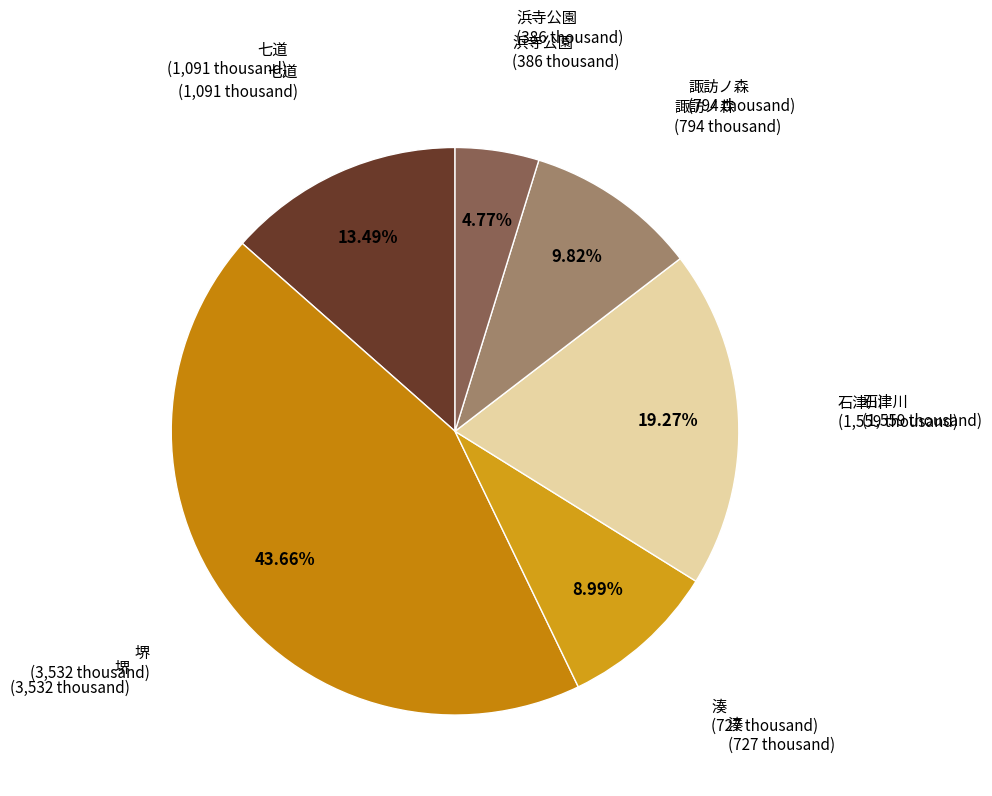

What is the ratio of the value at 堺 to the value at 湊?

4.9